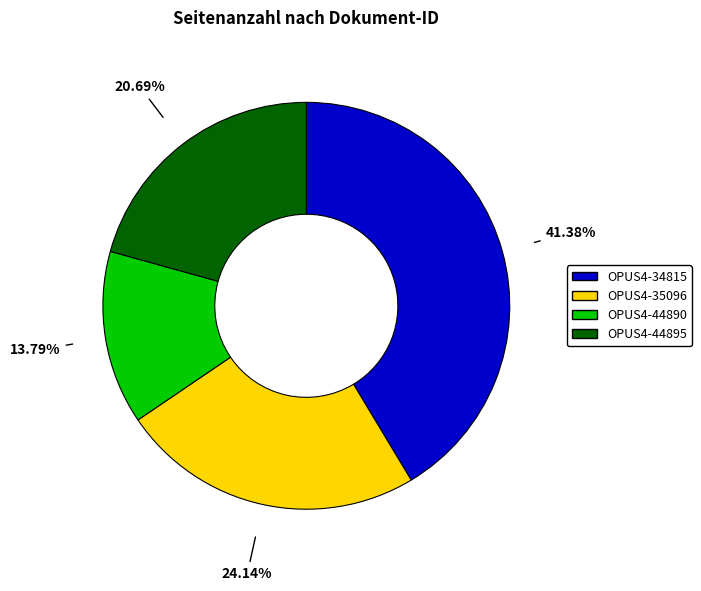

Is there a majority slice in this chart?

No